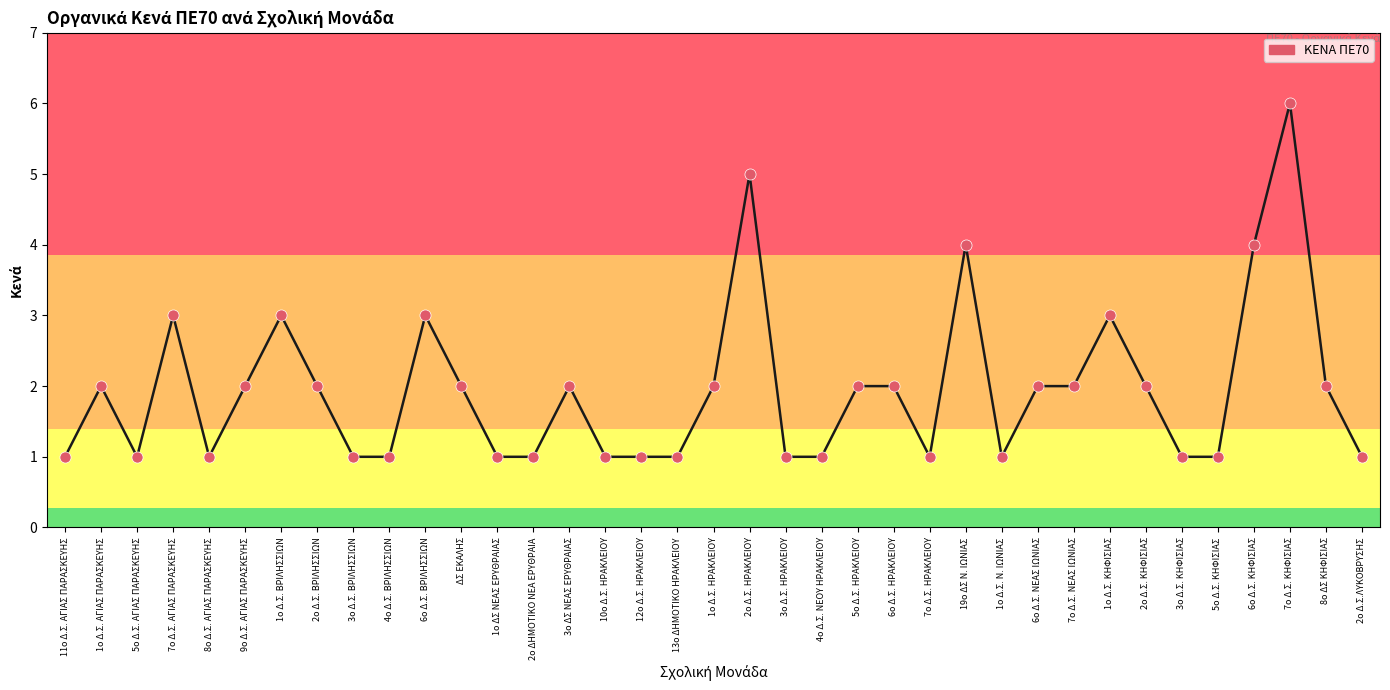

Between 13ο ΔΗΜΟΤΙΚΟ ΗΡΑΚΛΕΙΟΥ and 1ο Δ.Σ. ΚΗΦΙΣΙΑΣ, which is larger?

1ο Δ.Σ. ΚΗΦΙΣΙΑΣ